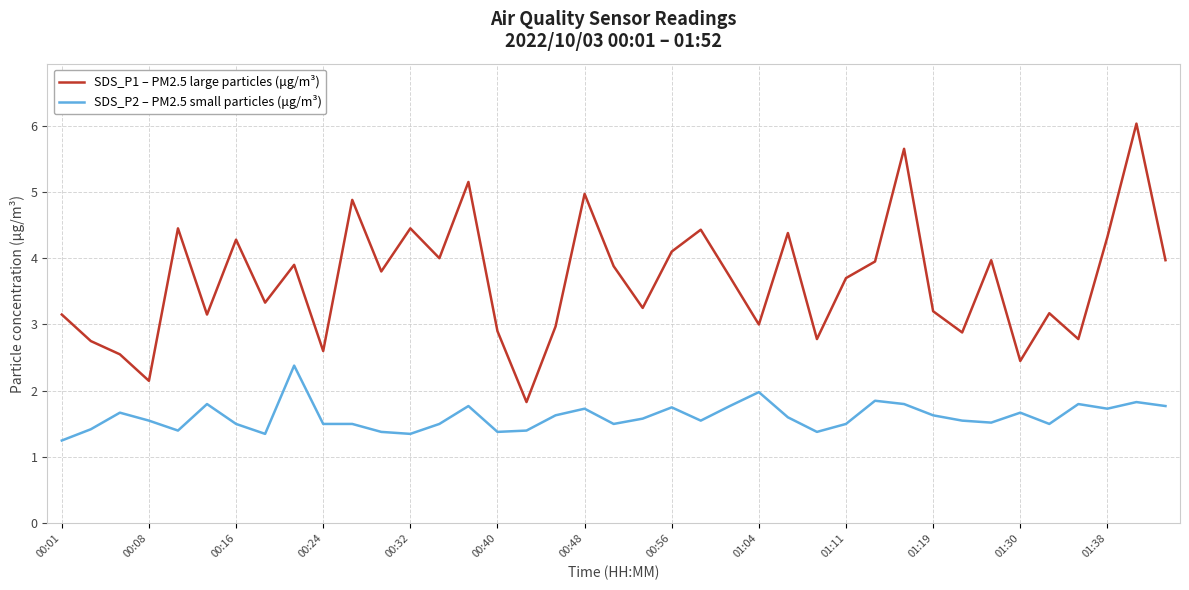

True or false: SDS_P2 – PM2.5 small particles (μg/m³) and SDS_P1 – PM2.5 large particles (μg/m³) intersect in this chart.

False